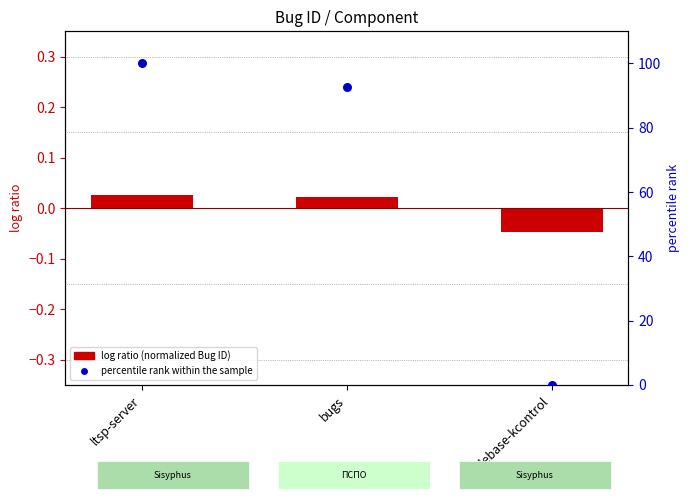

Which series contains the lowest Y value?

log ratio (normalized Bug ID)